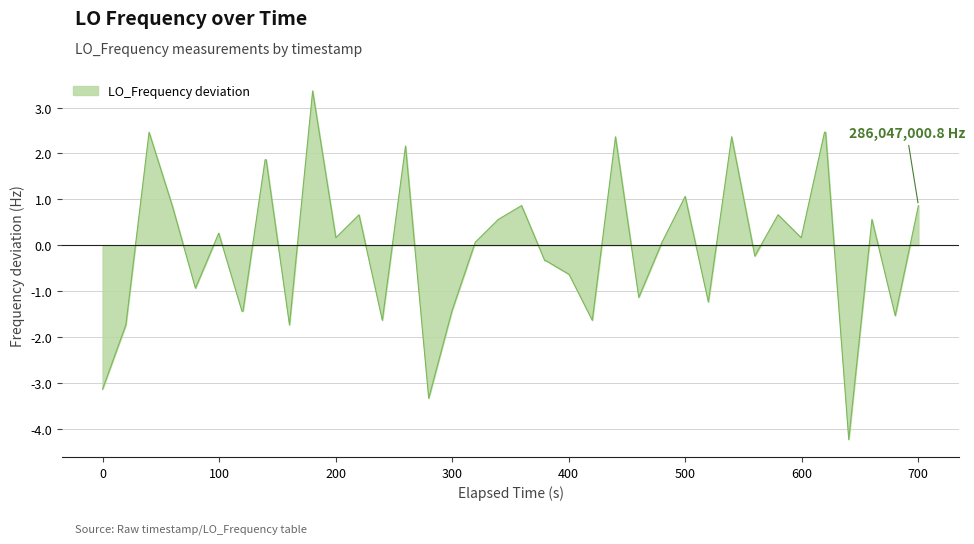

How many lines are shown in the chart?

1